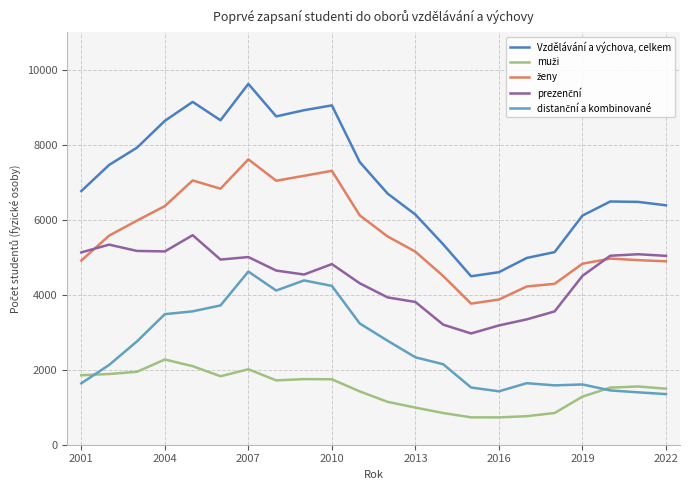

How many lines are shown in the chart?

5